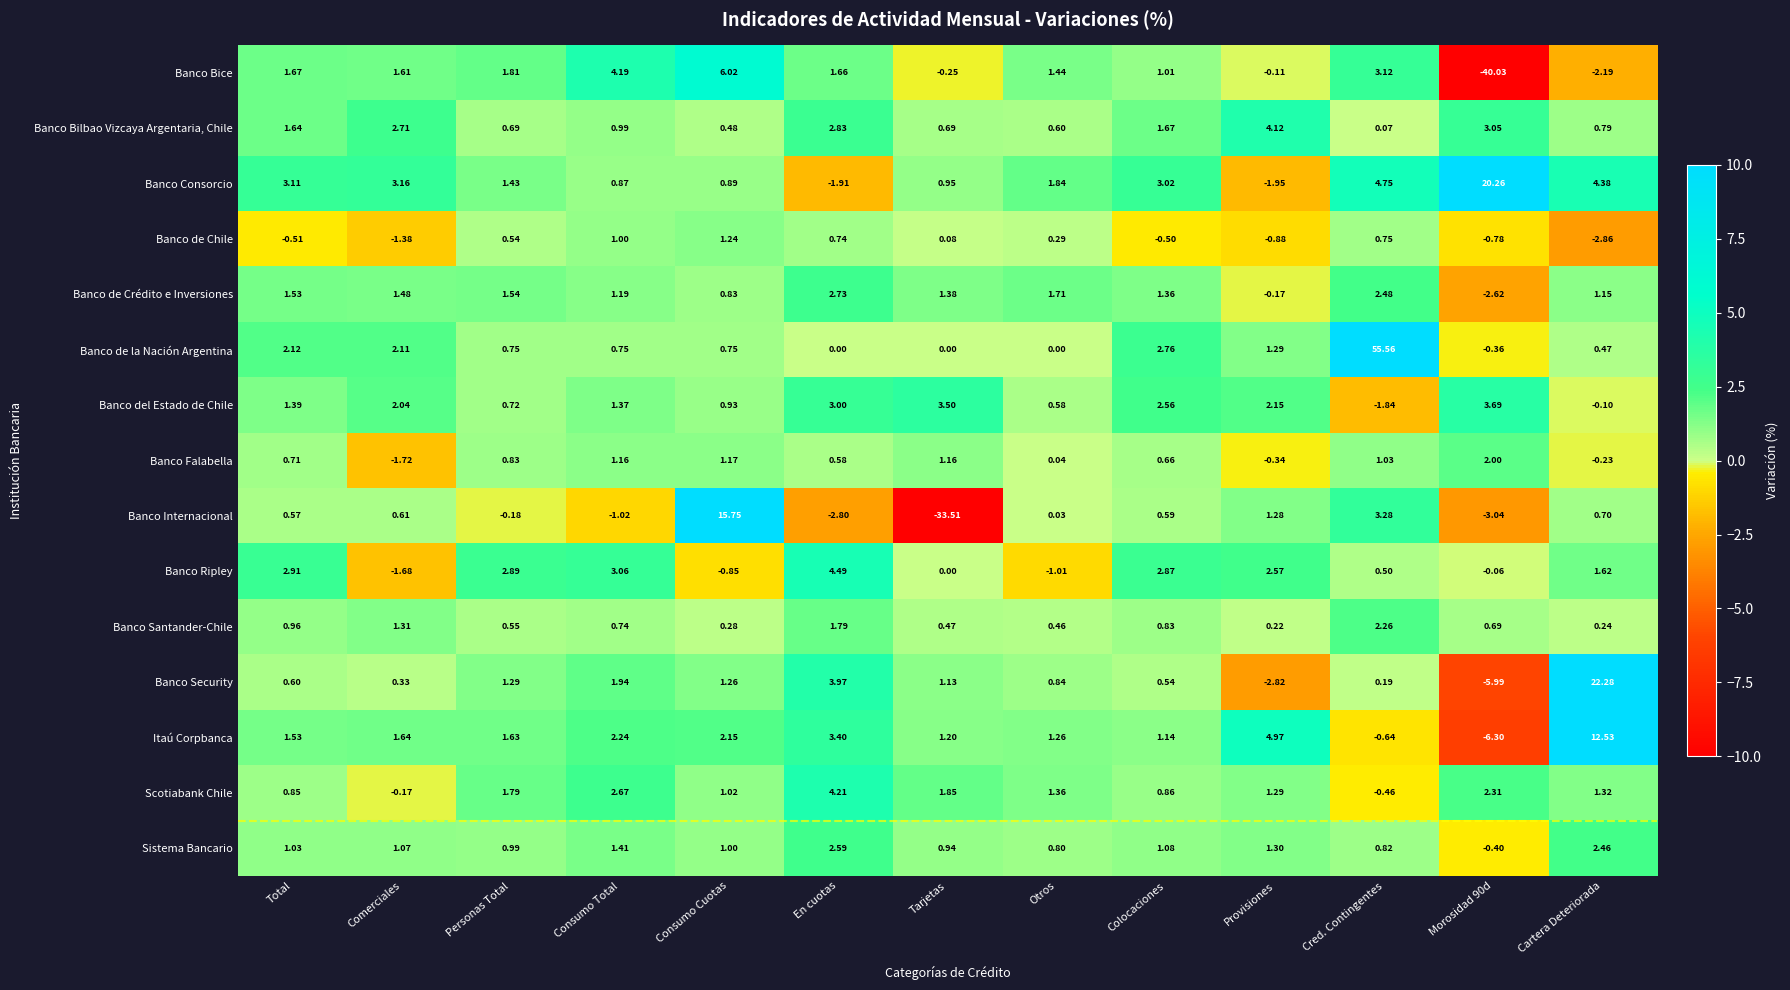

List the series in order of their peak value, highest first.

Banco de la Nación Argentina, Banco Security, Banco Consorcio, Banco Internacional, Itaú Corpbanca, Banco Bice, Banco Ripley, Scotiabank Chile, Banco Bilbao Vizcaya Argentaria, Chile, Banco del Estado de Chile, Banco de Crédito e Inversiones, Sistema Bancario, Banco Santander-Chile, Banco Falabella, Banco de Chile